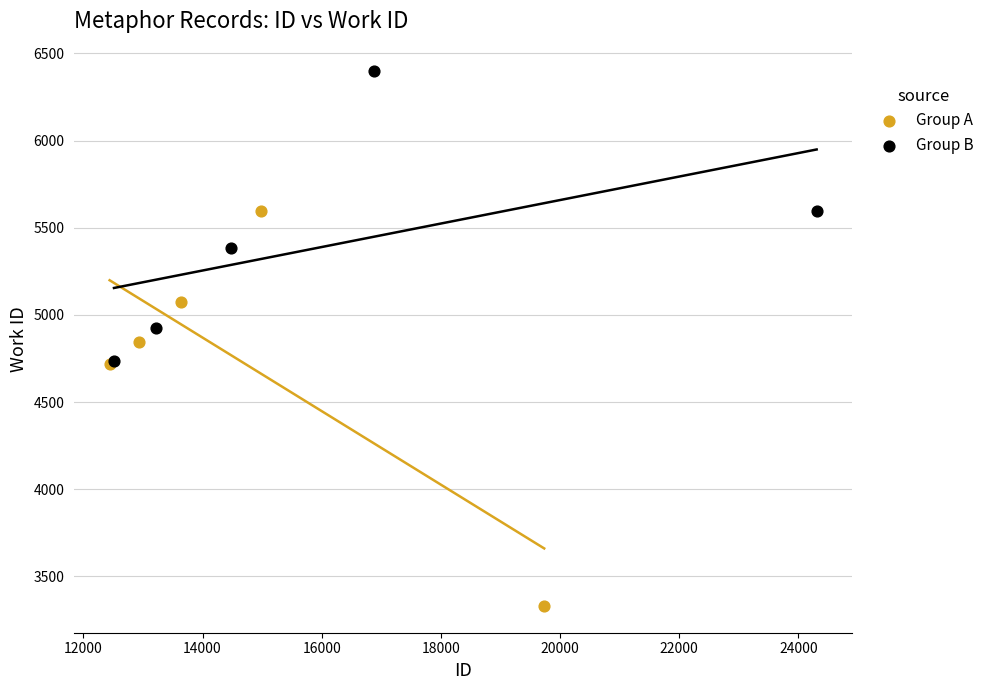

What are all the series names shown in the legend?

Group A, Group B